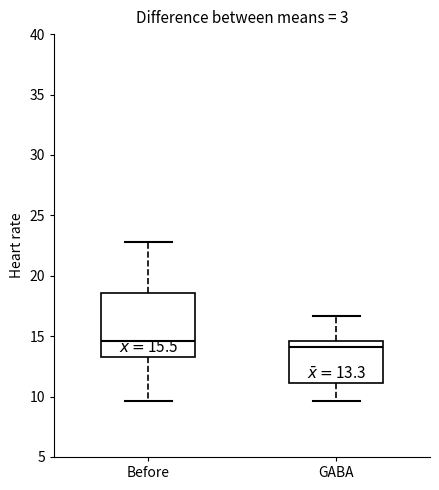

Comparing the boxes themselves (not the whiskers), which one is the tallest?

Before